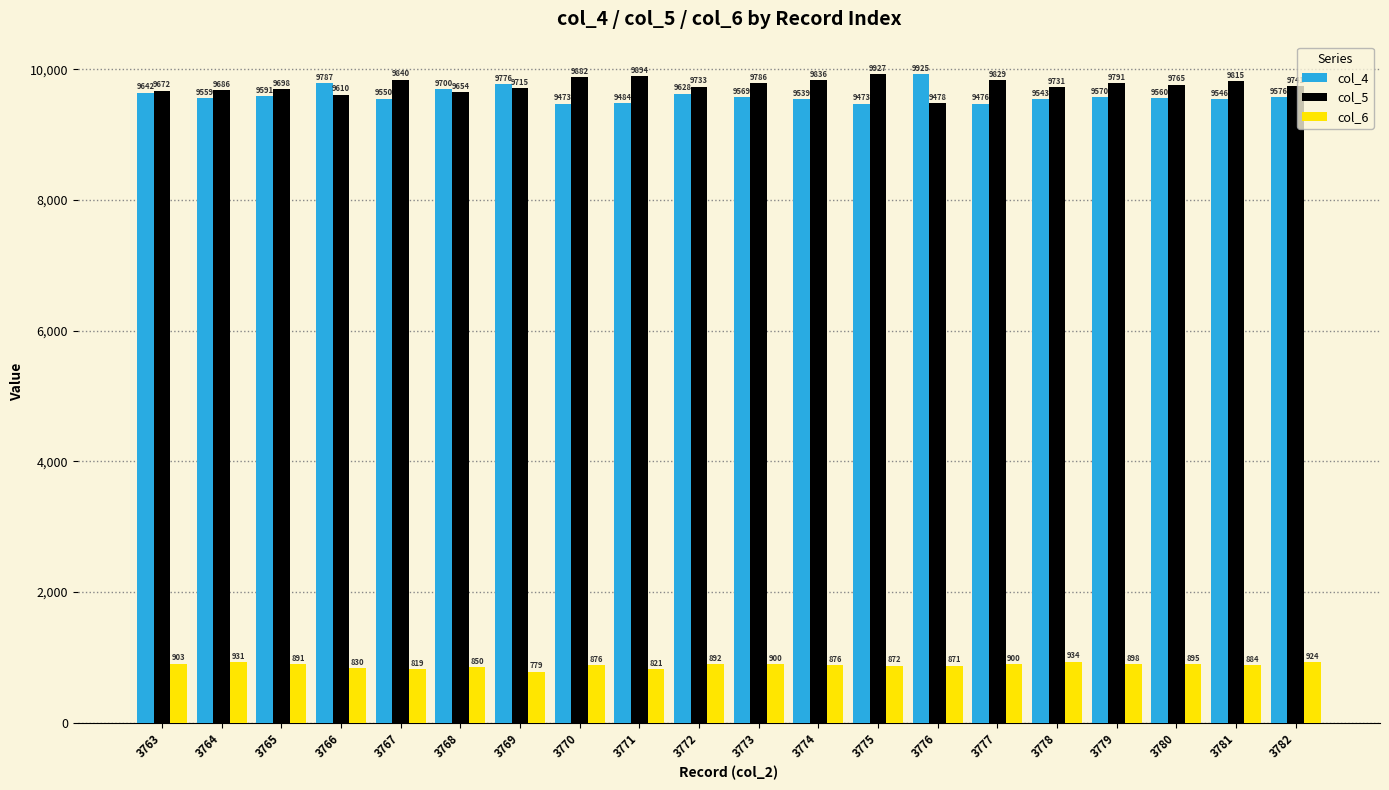

At which label does col_4 reach its peak?

3776